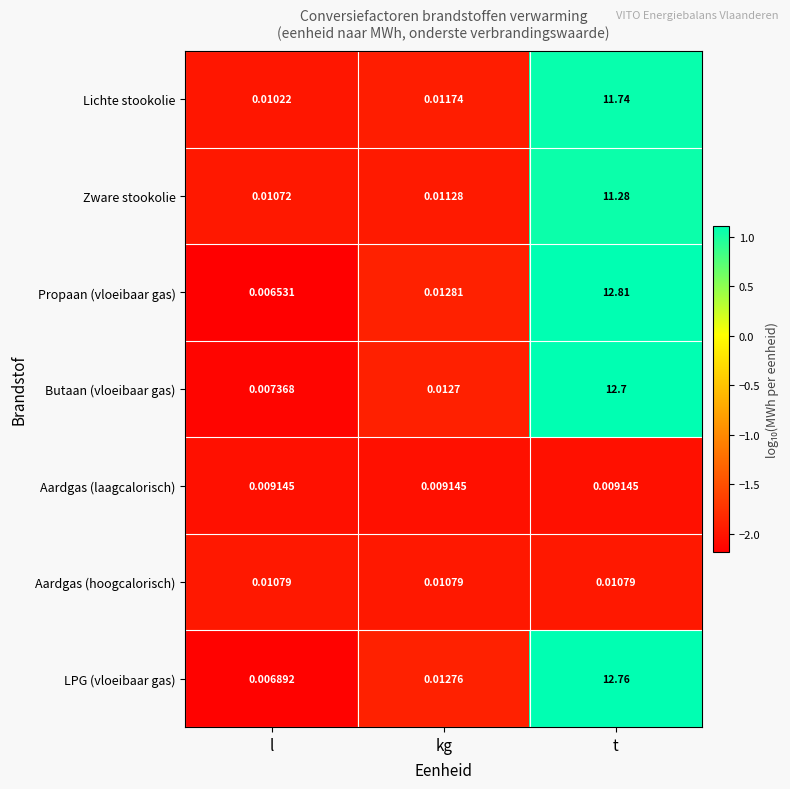

At kg, list the series in order from largest to smallest.

Propaan (vloeibaar gas), LPG (vloeibaar gas), Butaan (vloeibaar gas), Lichte stookolie, Zware stookolie, Aardgas (hoogcalorisch), Aardgas (laagcalorisch)